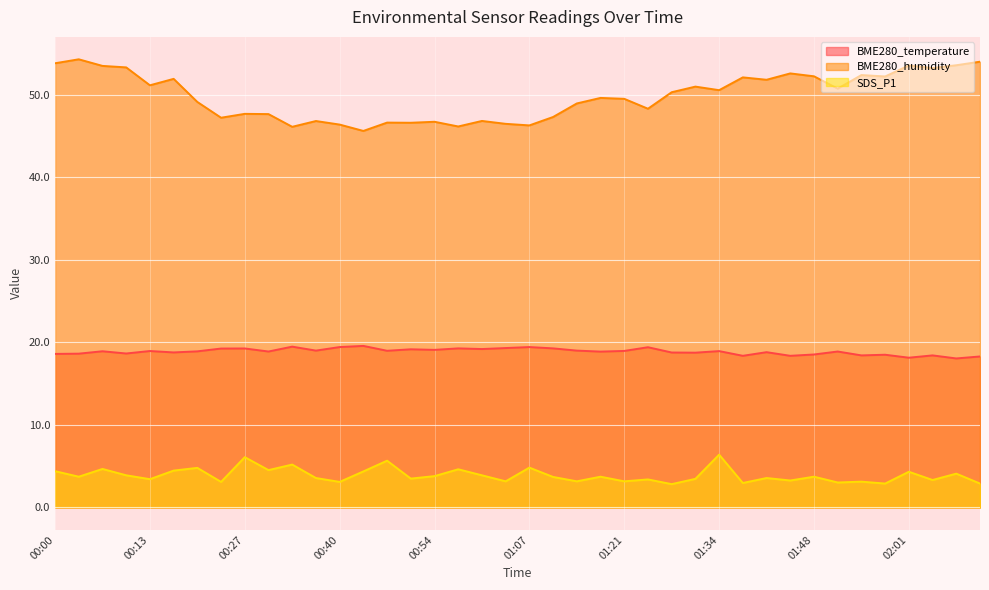

What is the highest value of the BME280_humidity series?

54.3